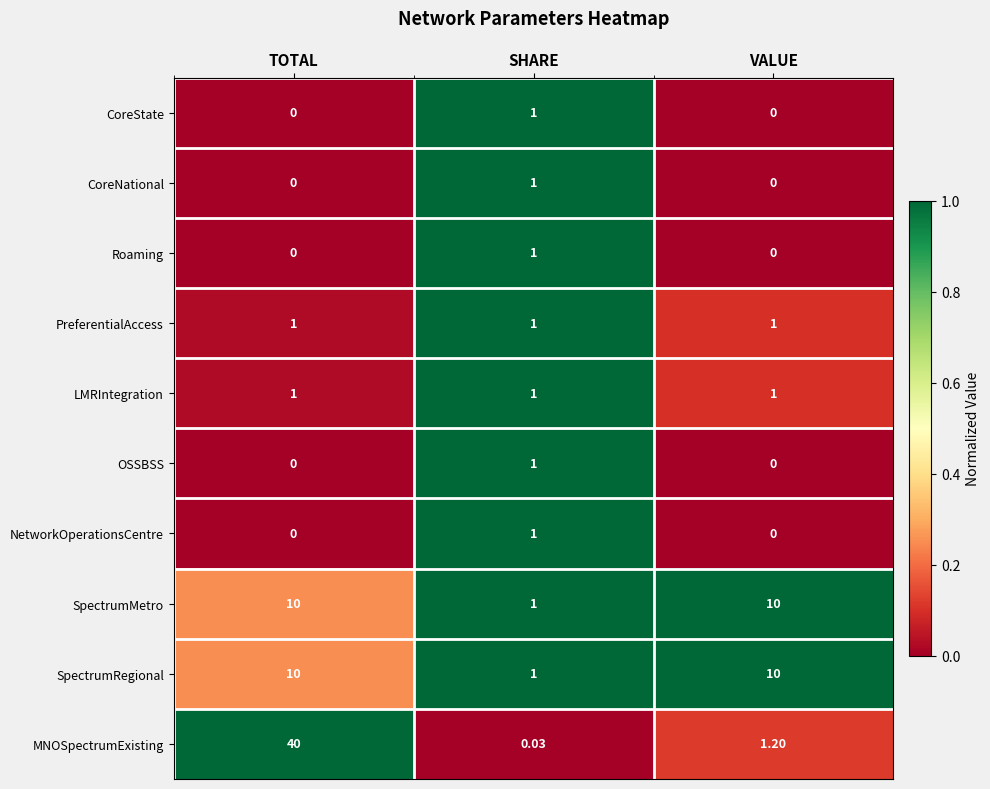

Is the value of LMRIntegration at VALUE greater than the value of SpectrumMetro at TOTAL?

No